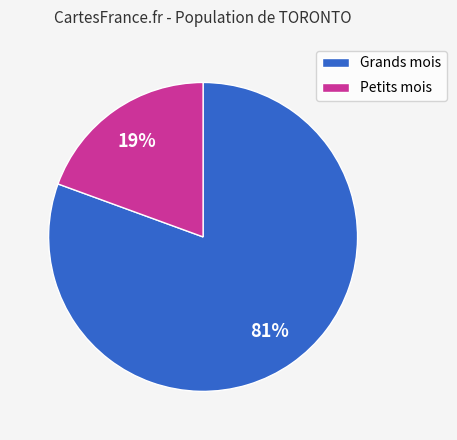

Between Petits mois and Grands mois, which is larger?

Grands mois